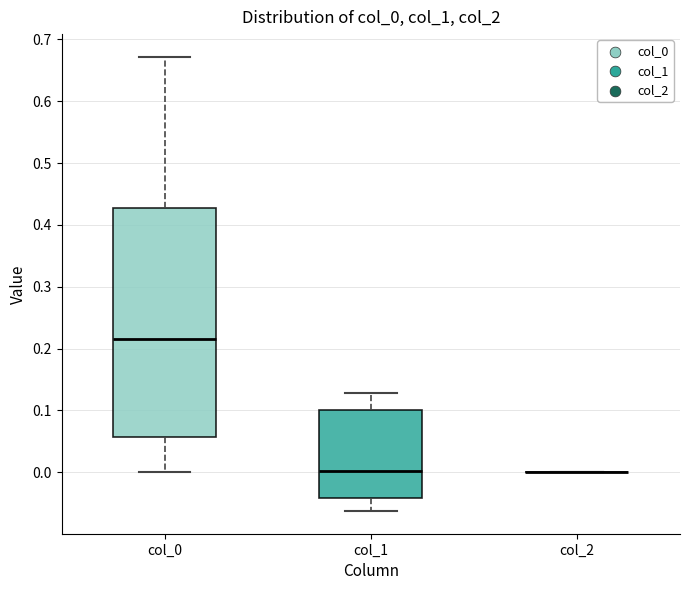

Reading left to right, read every box against the y-axis: the position of its median line, the range the box covers, and the ends of its whiskers. The values are not printed on the chart, so give them approximately, as read against the axis.

col_0: median 0.22, box 0.06 to 0.43, whiskers 0.00 to 0.67
col_1: median 0.00, box -0.04 to 0.10, whiskers -0.06 to 0.13
col_2: box collapsed to a line at 0.00, whiskers 0.00 to 0.00